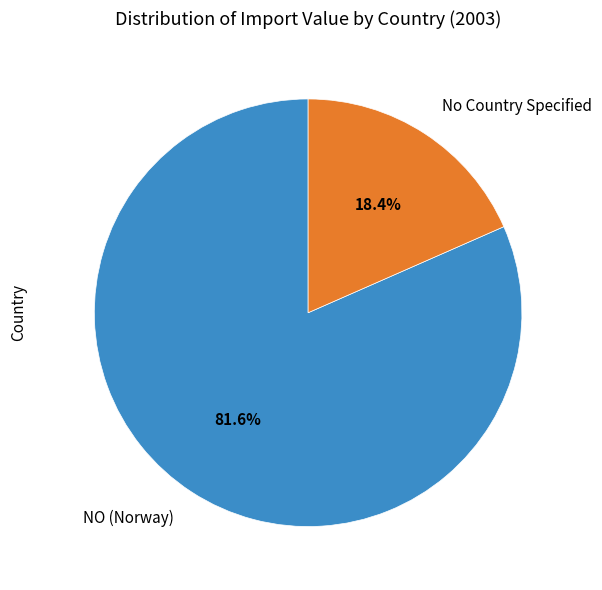

Does any single category account for the majority?

Yes